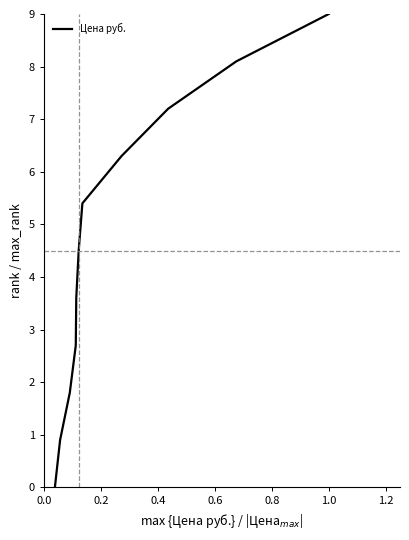

What is the difference between the maximum and minimum values?

9.0